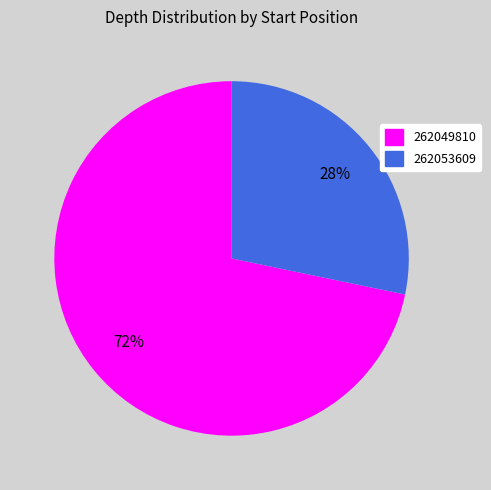

To the nearest percent, what is the average slice percentage?

50%